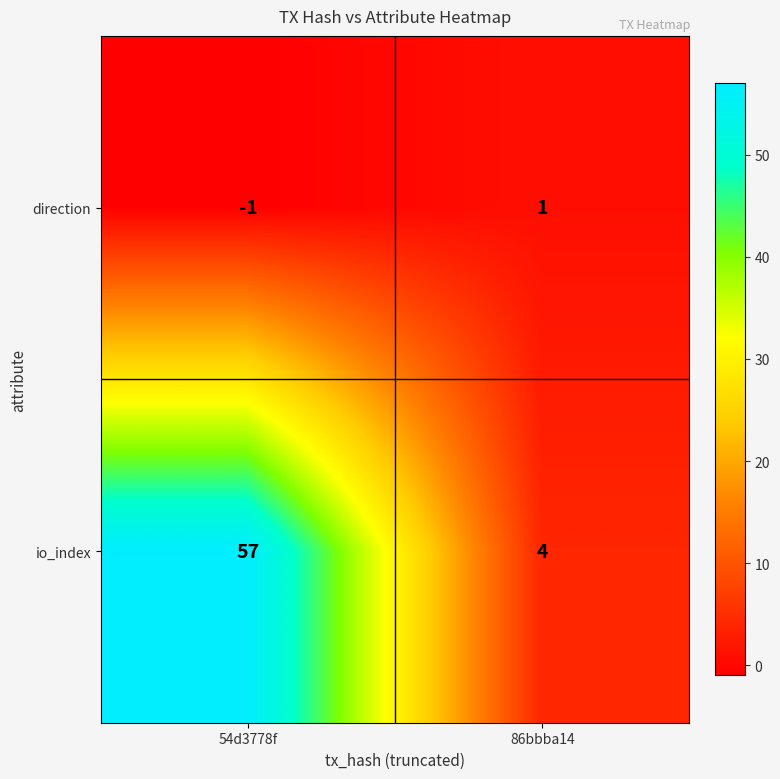

Which label corresponds to the smallest value in the chart?

54d3778f